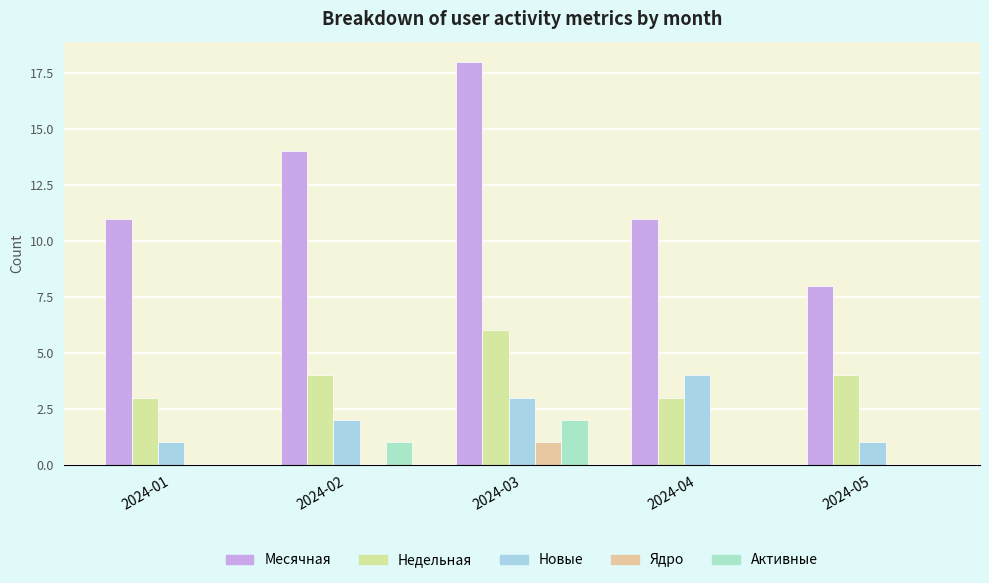

What is the spread (max minus min) of values at 2024-04?

11